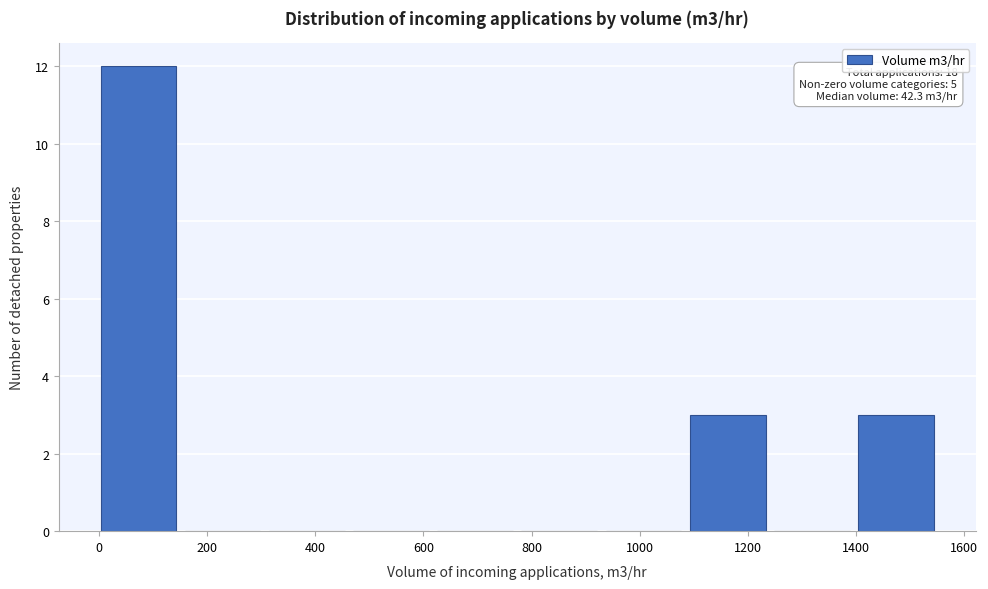

Which range on the x-axis has the tallest bar?

0 to 160